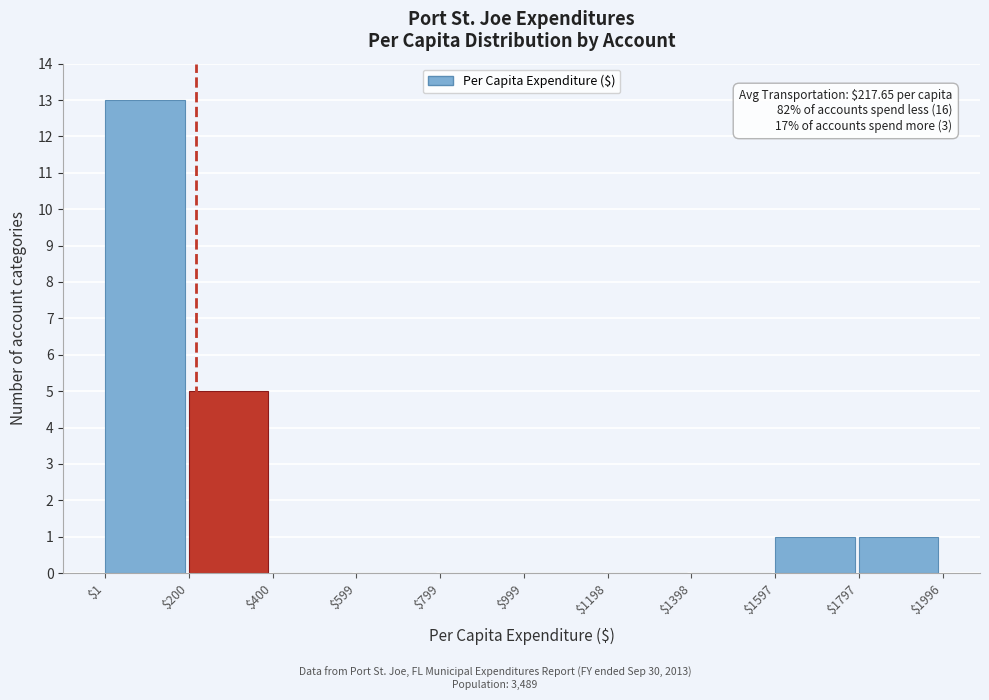

Over which range of the x-axis is the bar tallest?

$1 to $200